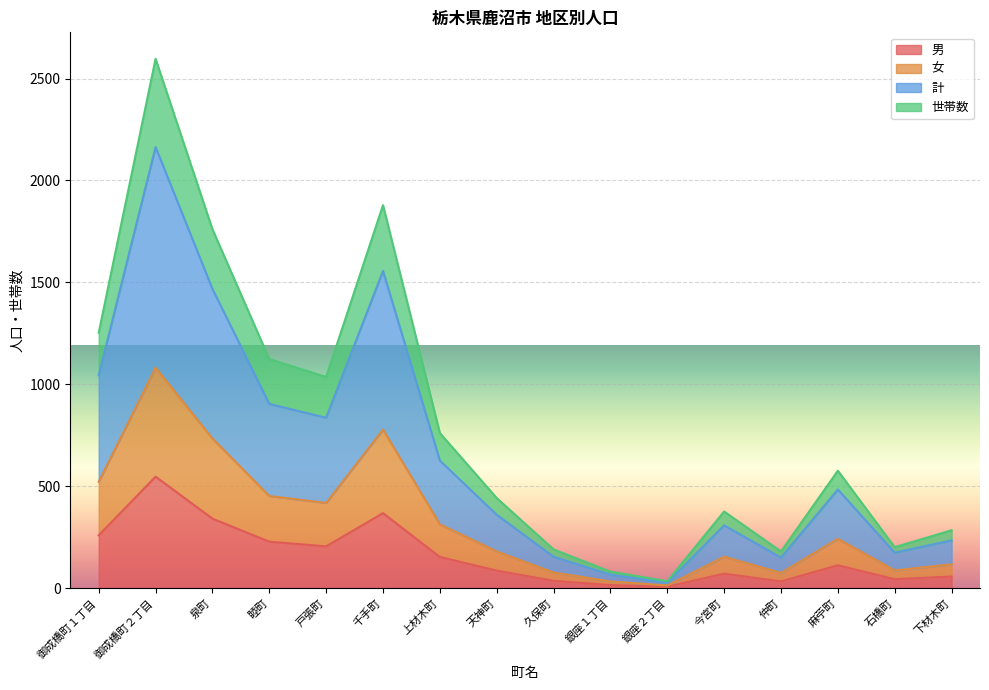

List the labels in order of 女 value, largest first.

御成橋町２丁目, 千手町, 泉町, 御成橋町１丁目, 睦町, 戸張町, 上材木町, 麻苧町, 天神町, 今宮町, 下材木町, 石橋町, 久保町, 仲町, 銀座１丁目, 銀座２丁目